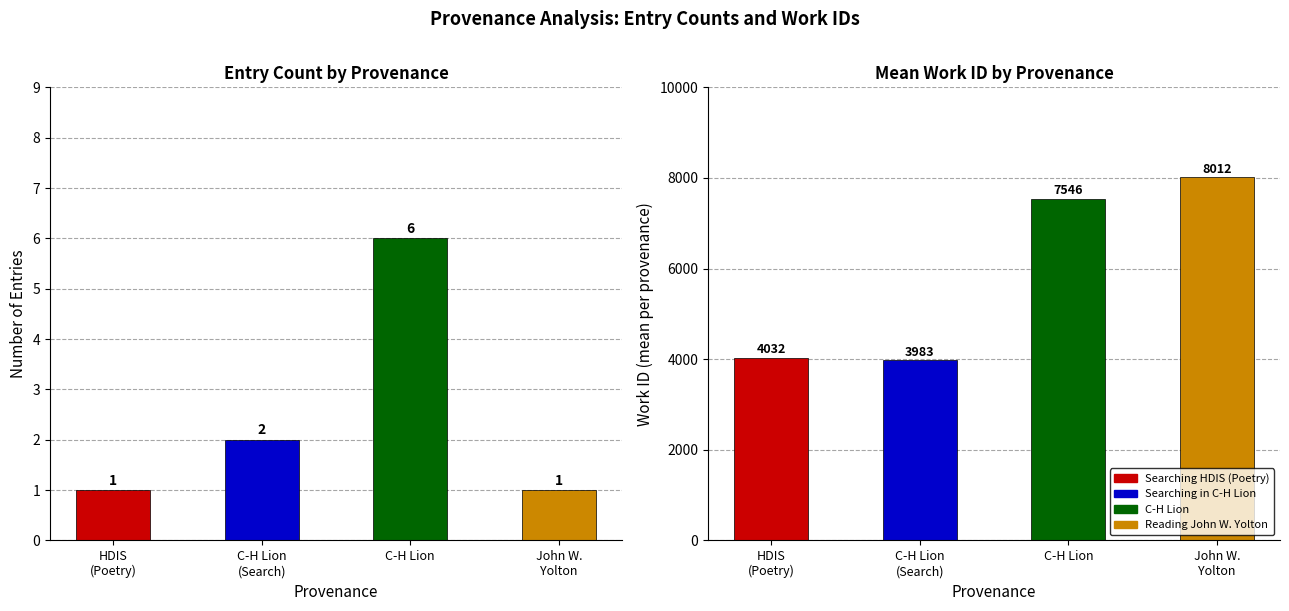

What is the difference between the Entry Count values at HDIS
(Poetry) and C-H Lion?

5